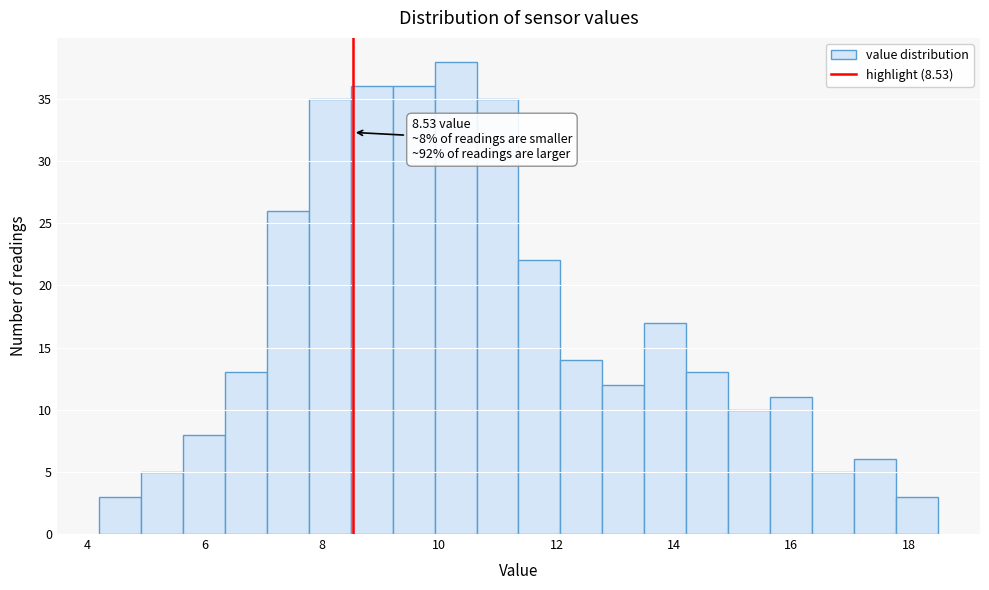

Around what value on the x-axis is the tallest bar? Give the approximate position of its centre, as read against the axis.

10.2